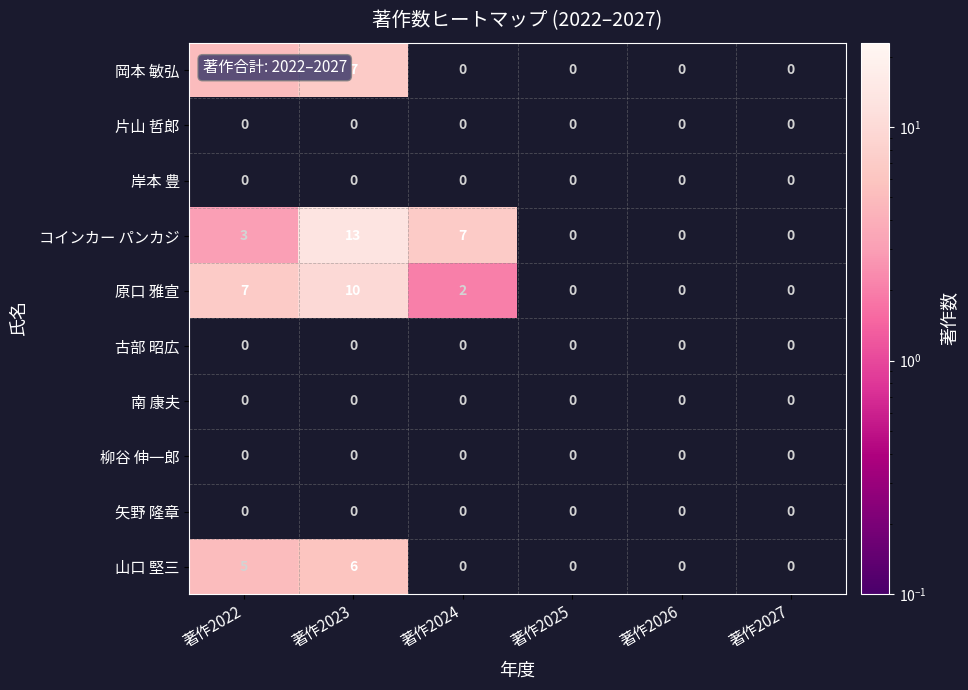

The 岡本 敏弘 series shows 1 at 著作2022. True or false?

False